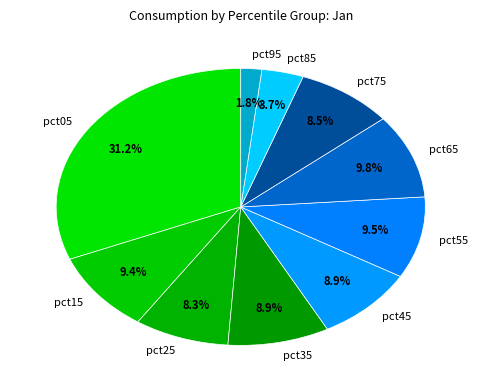

Does pct85 account for over 50% of the chart?

No